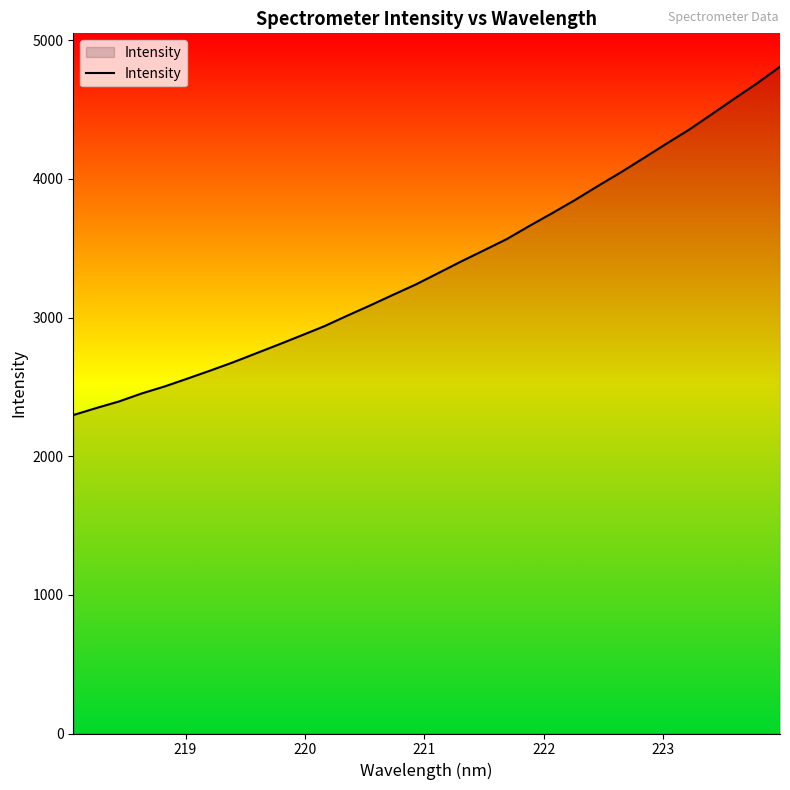

What is the average value?

3376.7